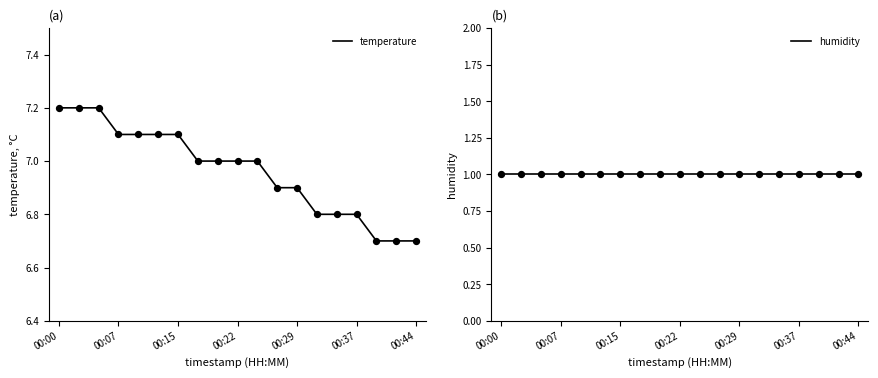

What is the total value across all series at 7?

8.0